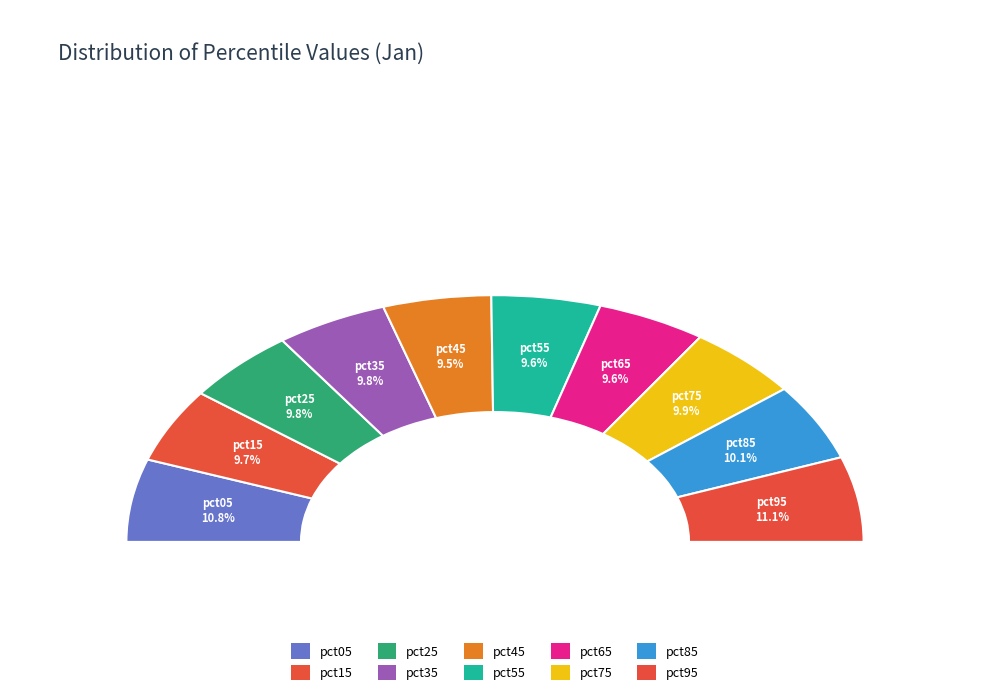

Which category has the smallest portion of the pie?

pct45